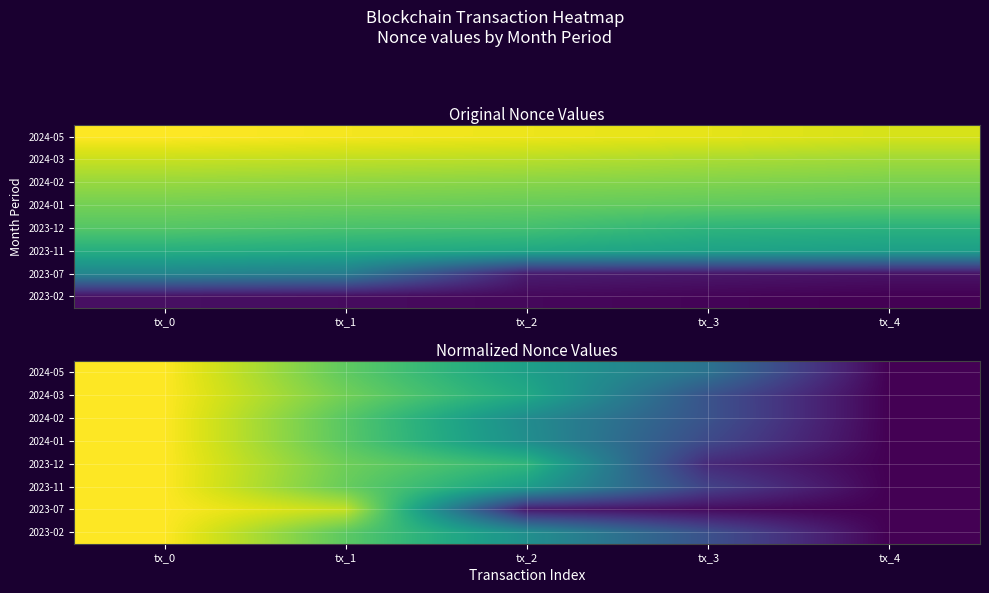

The value of 2023-12 at tx_2 is 188819.2. True or false?

False